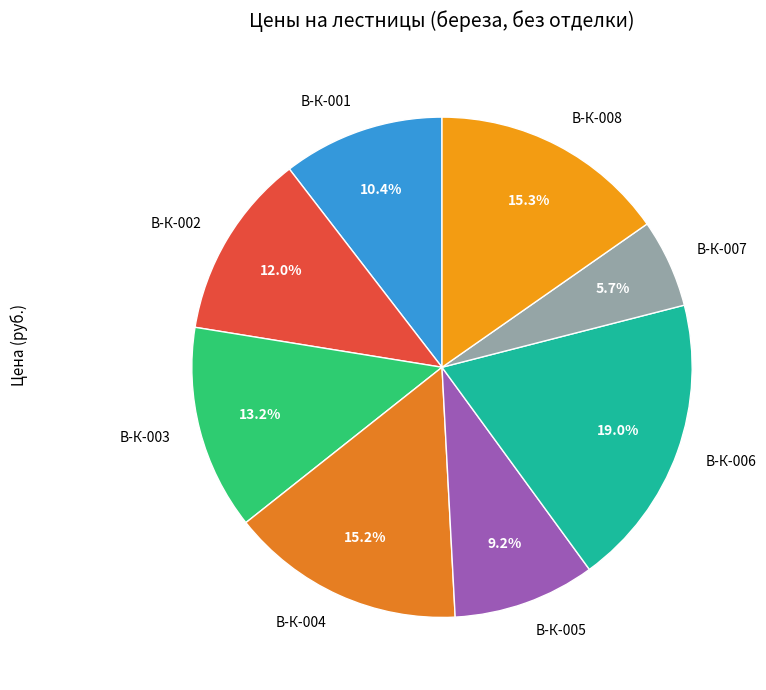

Count the number of slices in the pie.

8